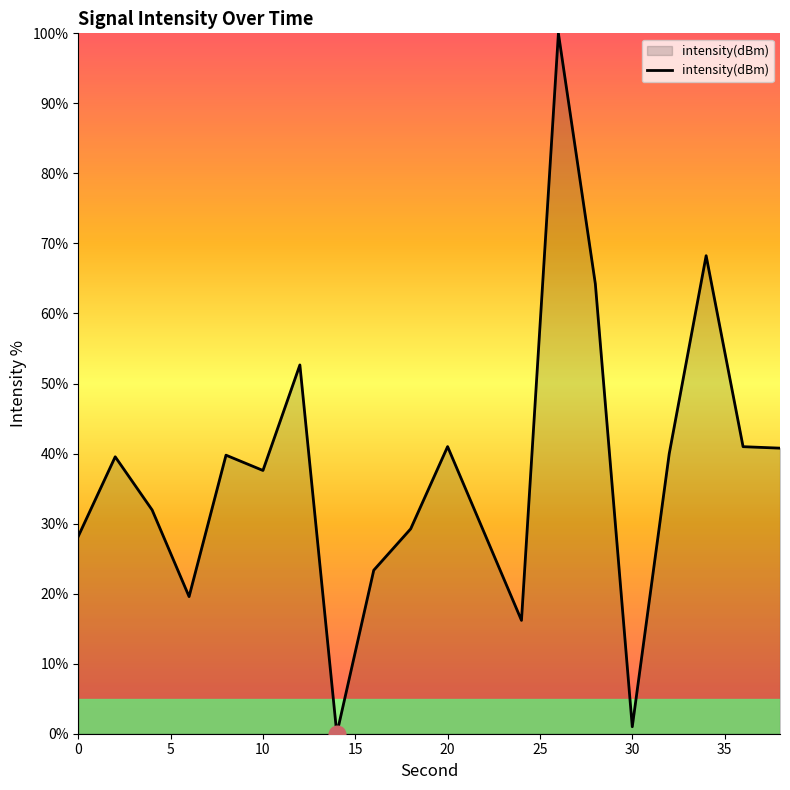

What is the difference between the maximum and minimum values?

100.0